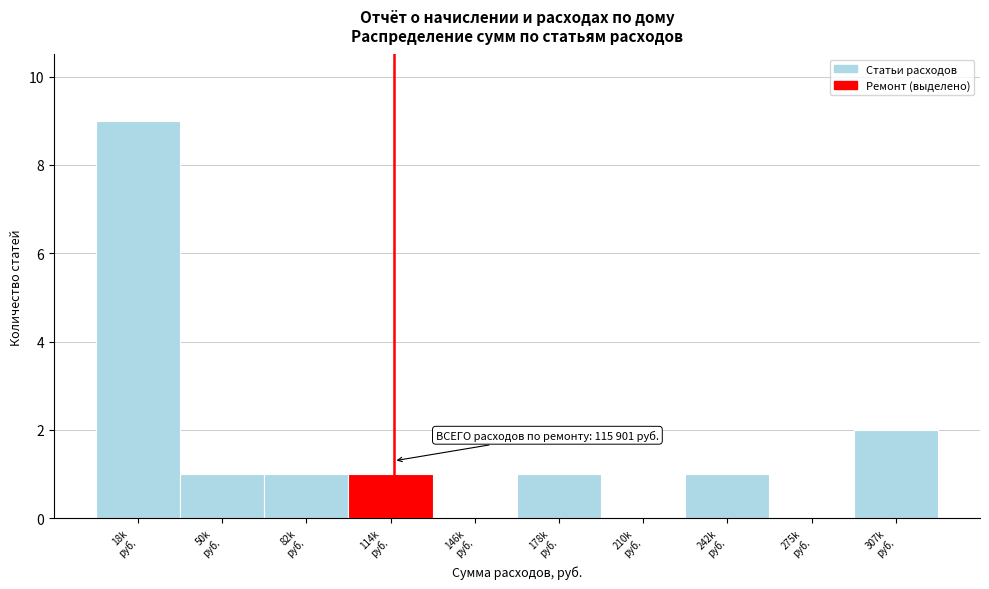

What is the maximum value shown in the chart?

9